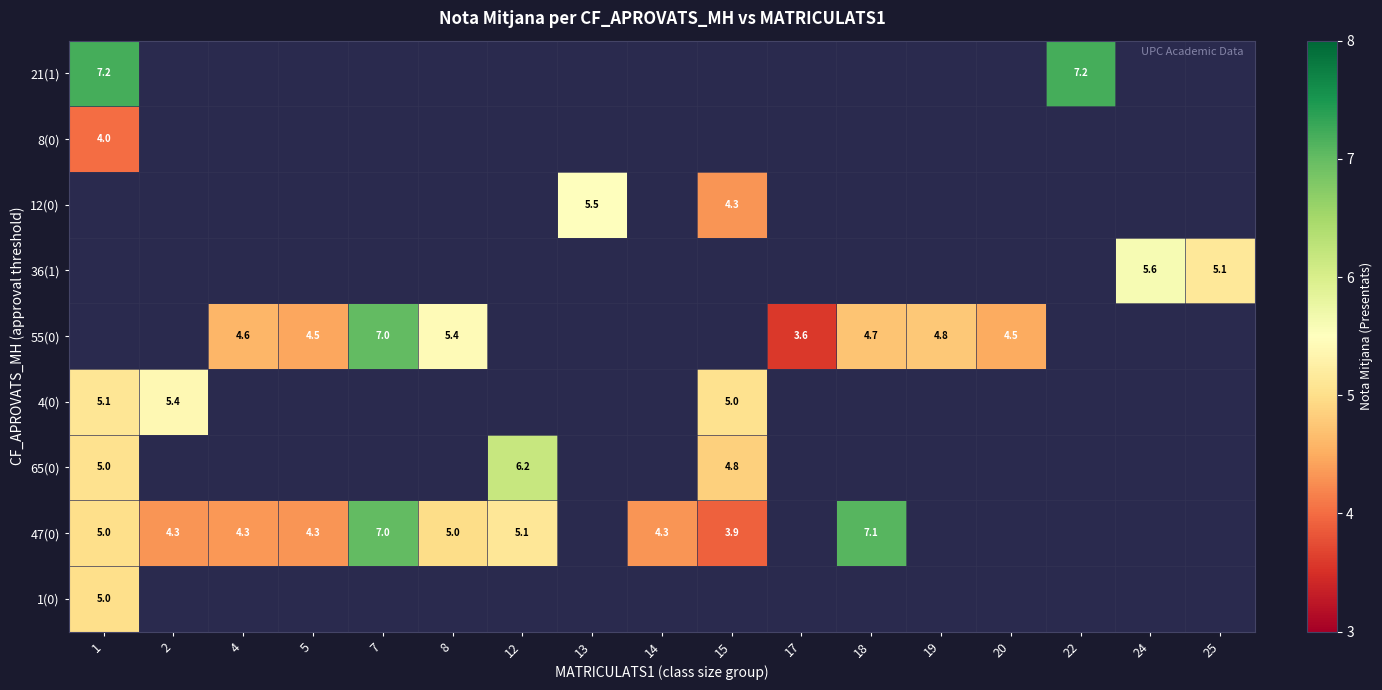

Is it true that 4(0) equals 5.0 at 15?

True